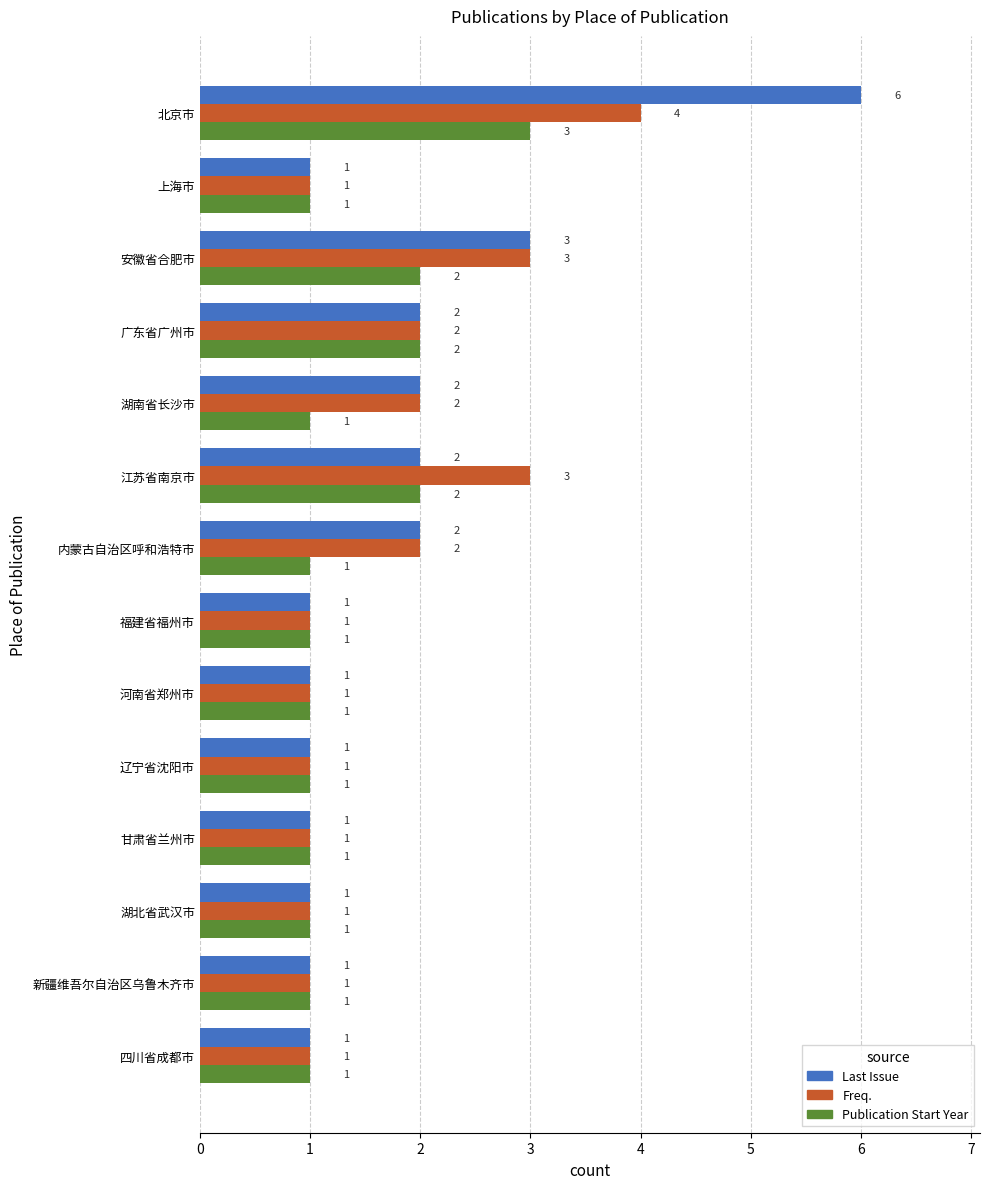

List the series in order of their peak value, highest first.

Last Issue, Freq., Publication Start Year